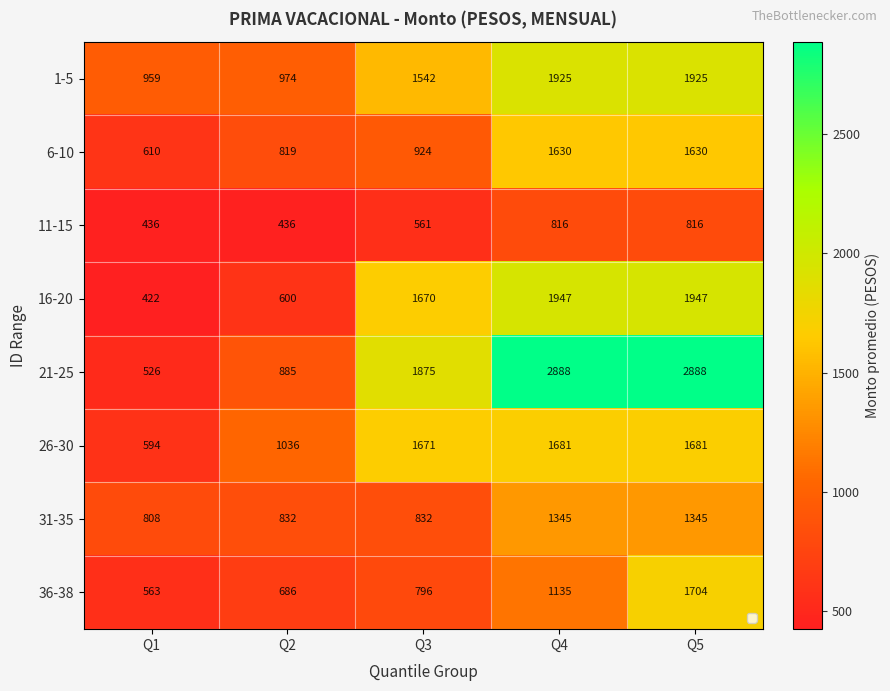

Which series changed the most between Q1 and Q4?

21-25